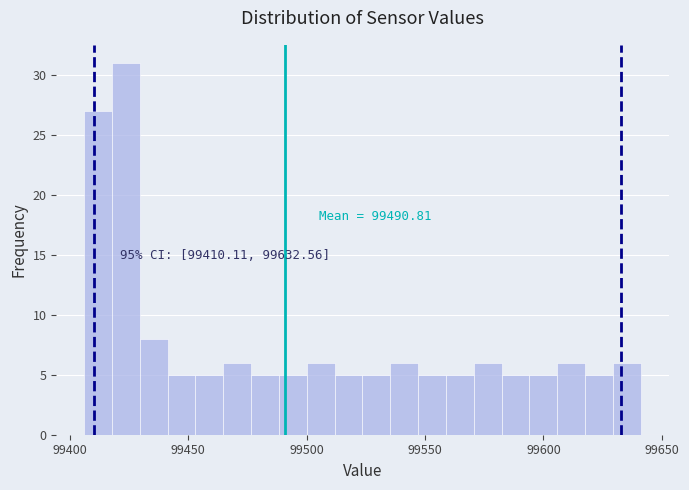

Around what value on the x-axis is the tallest bar? Give the approximate position of its centre, as read against the axis.

99425